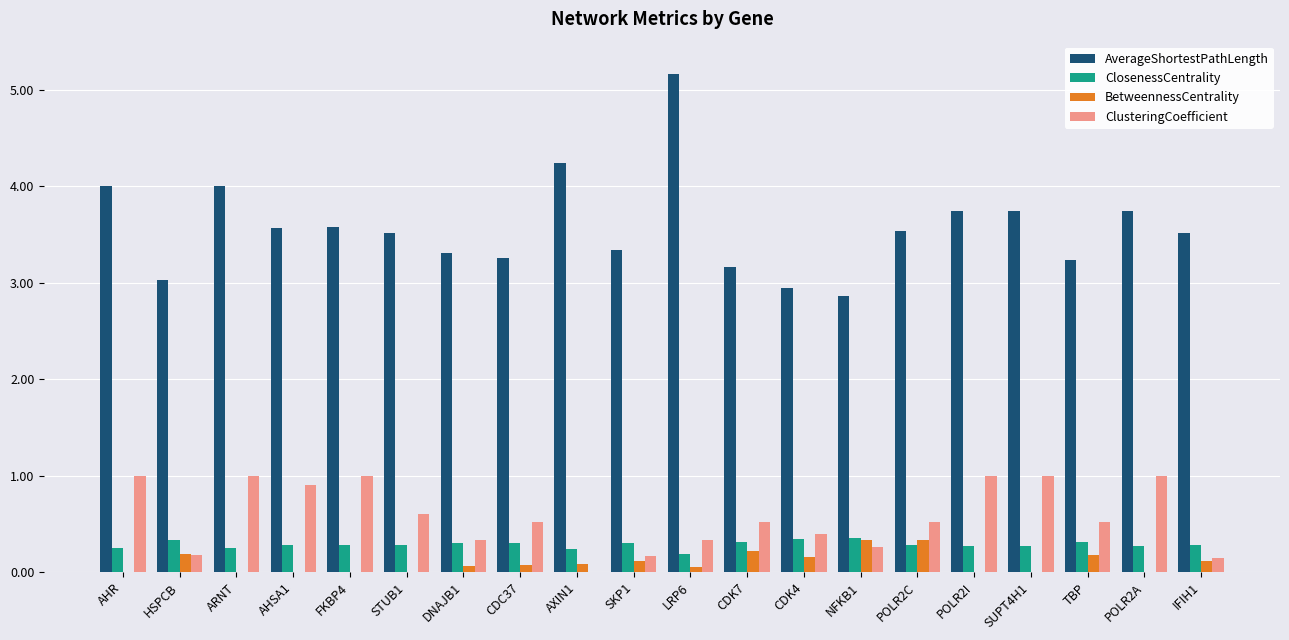

What is the sum of all ClosenessCentrality values?

5.7